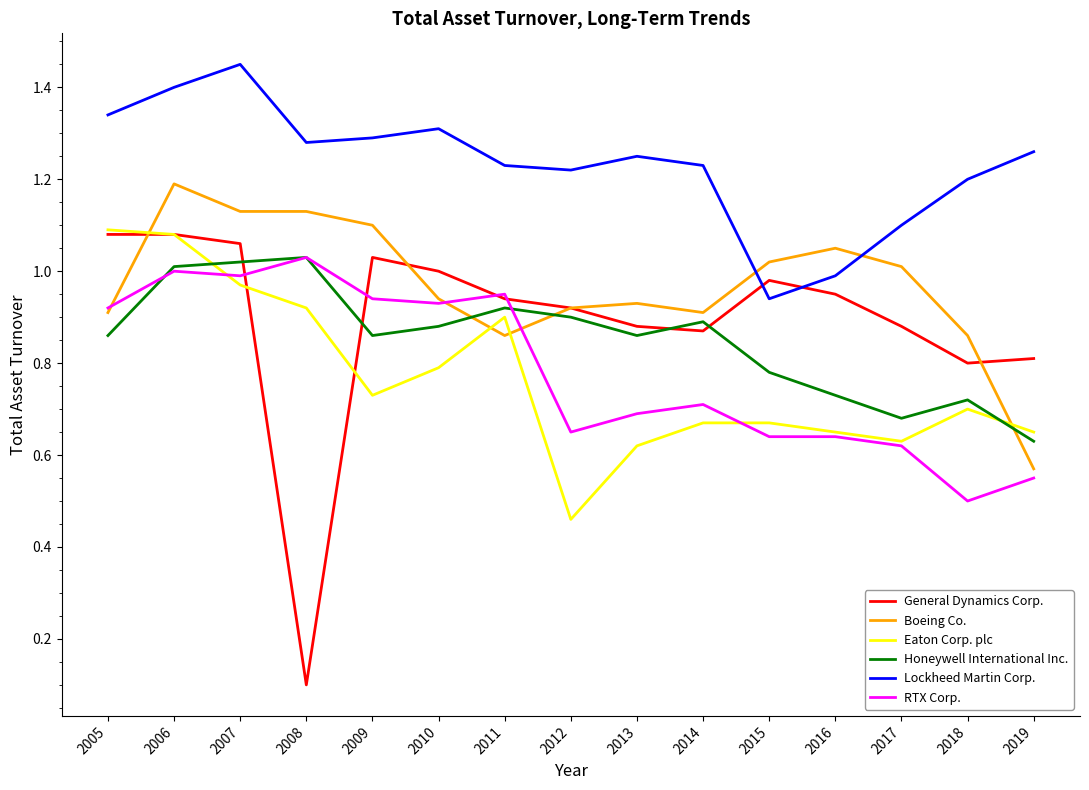

The value of Boeing Co. at 2009 is 0.3. True or false?

False